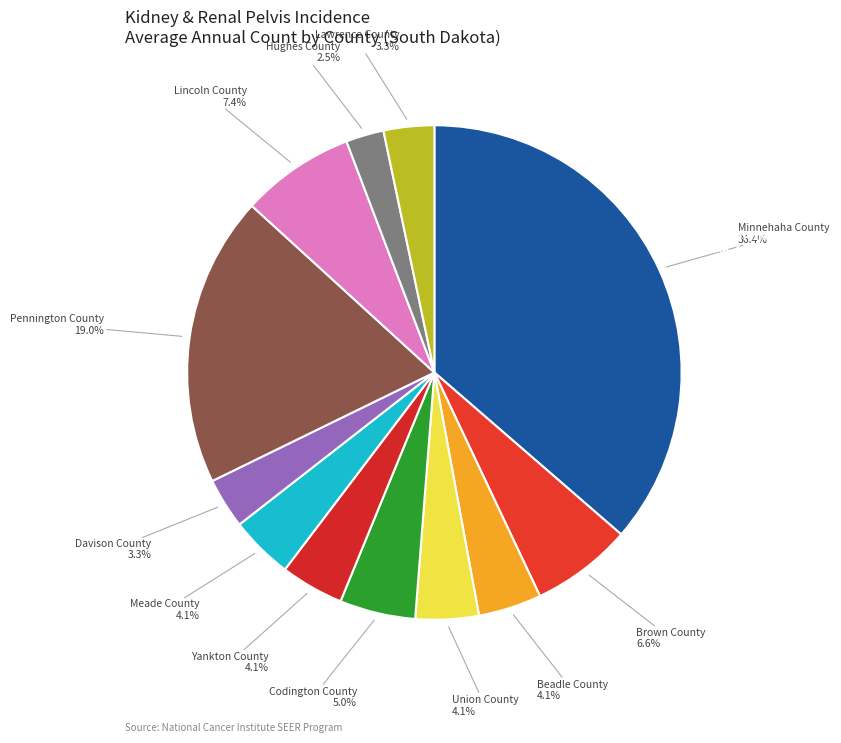

Is it true that Hughes County is 1% of the pie?

False